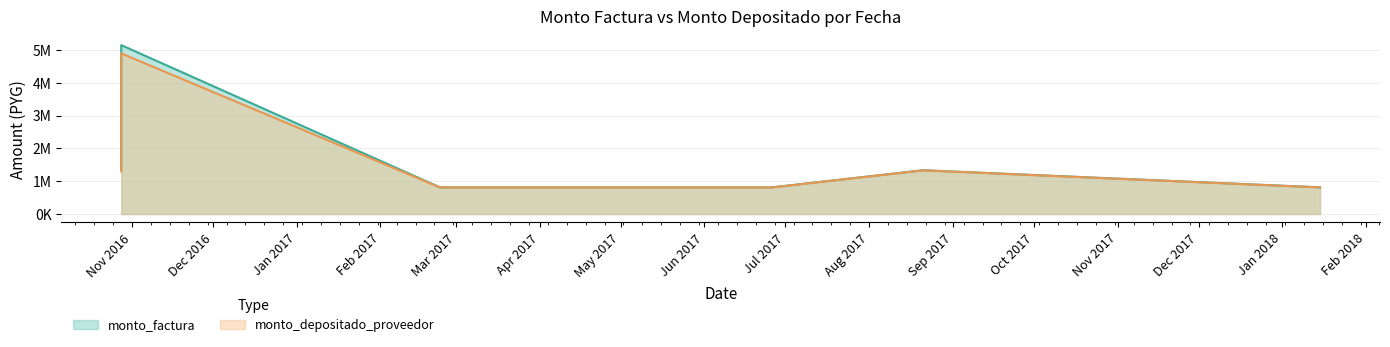

Which series has the largest range (max minus min)?

monto_factura